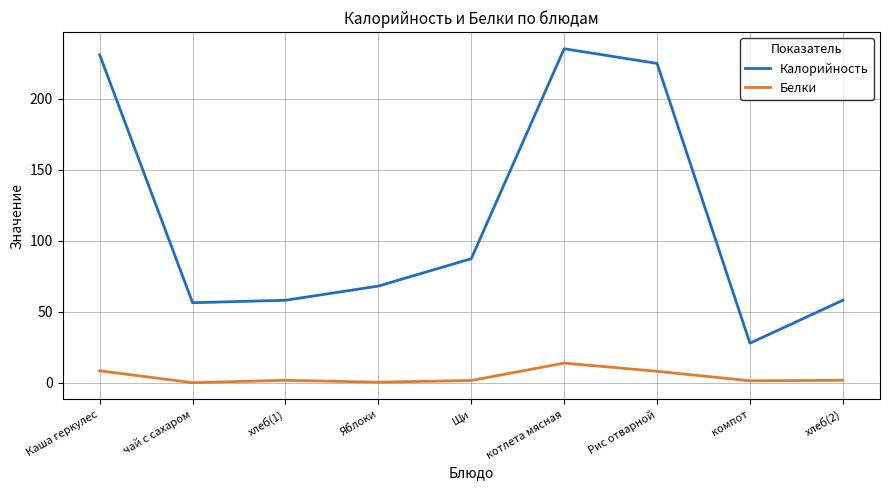

True or false: Белки has more than 0 interior local peaks.

True